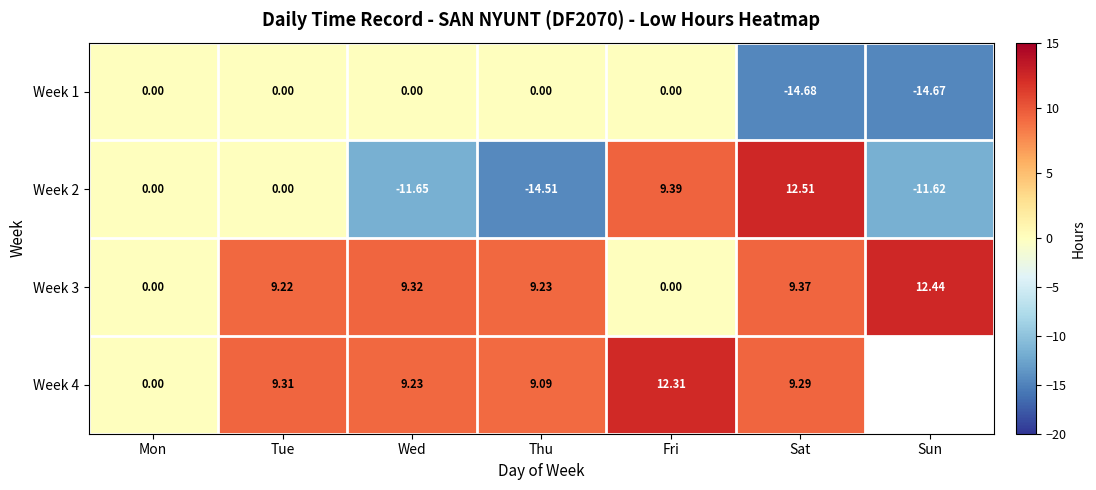

Is it true that Week 4 equals 12.3 at Fri?

True